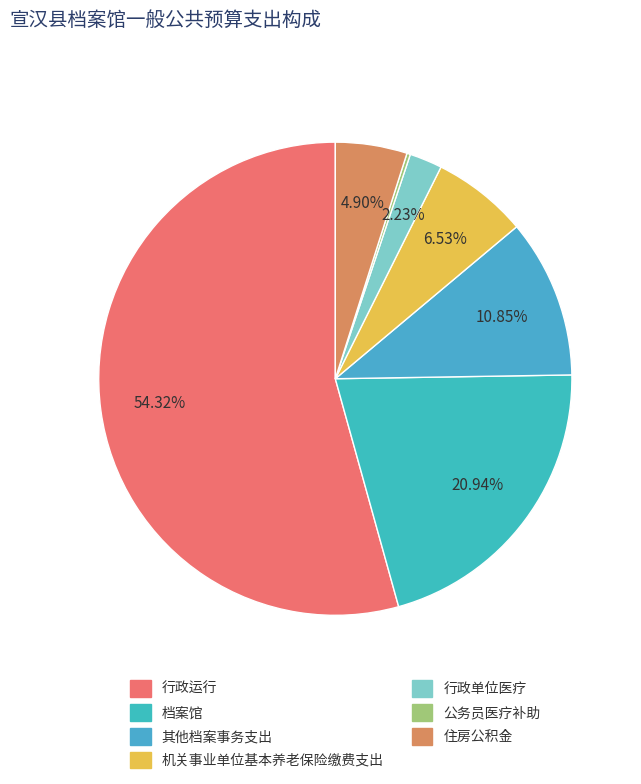

To the nearest percent, what is the difference between the 机关事业单位基本养老保险缴费支出 and 行政单位医疗 slice percentages?

4%